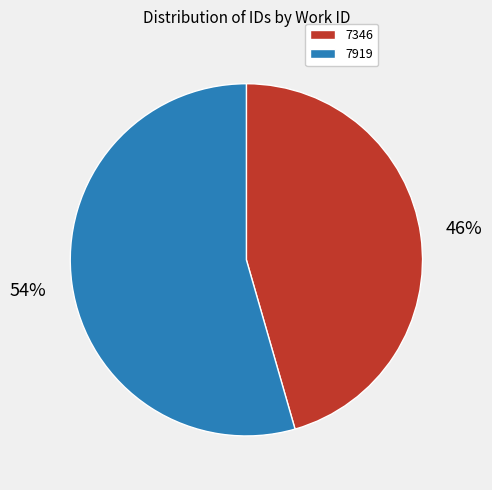

True or false: 7919 accounts for 54% of the total.

True